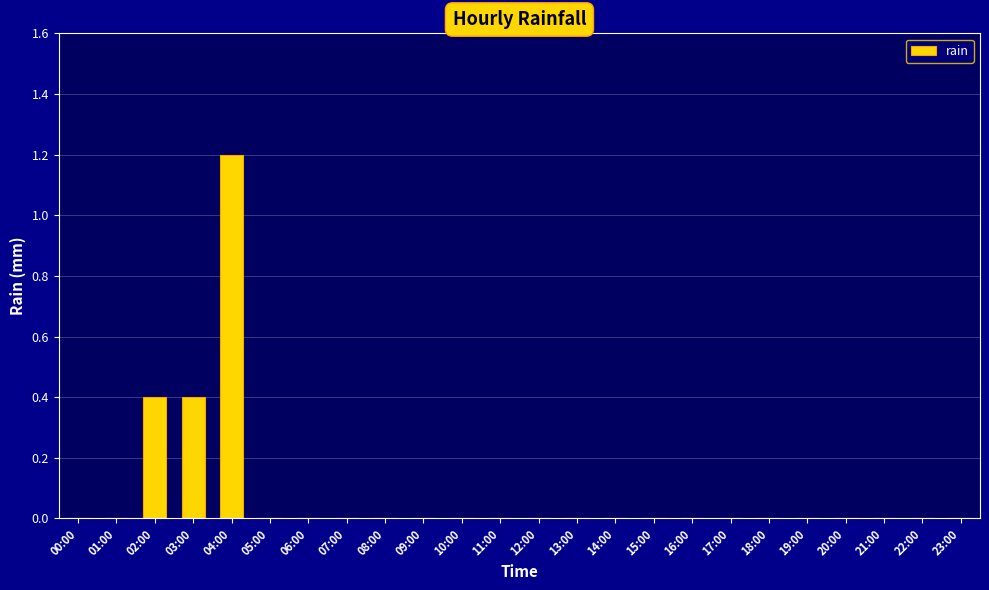

True or false: the data shows 0.0 at 12:00.

True